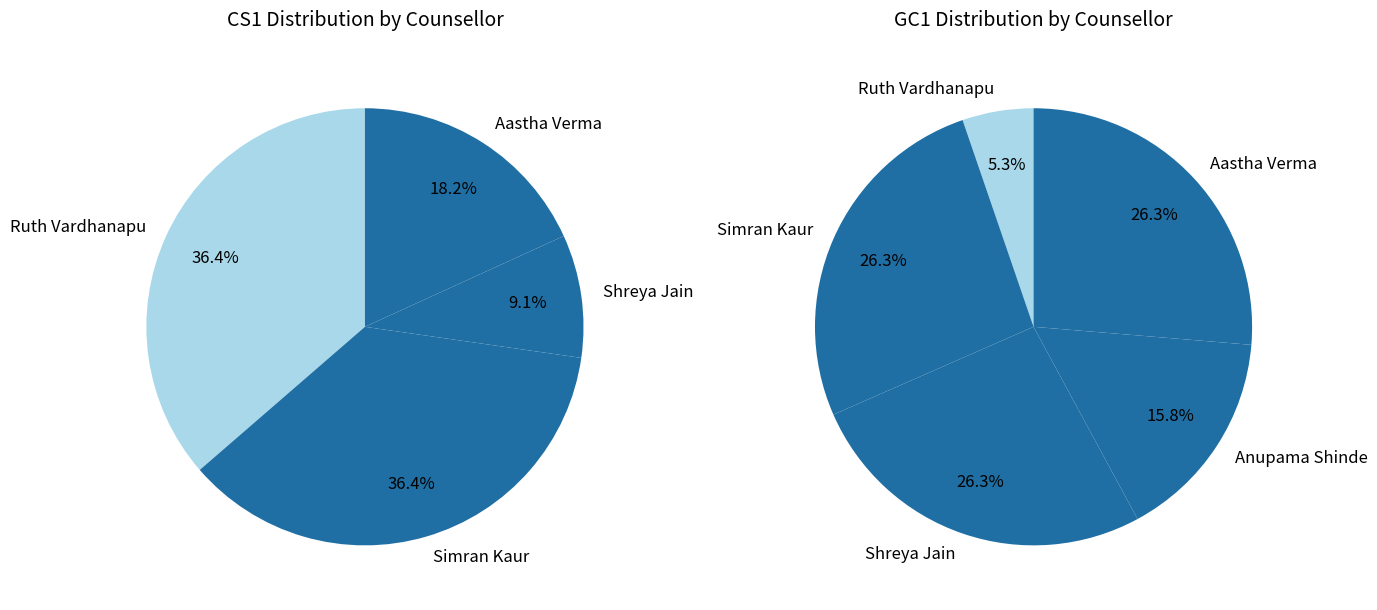

Do values_gc1 and 3 together represent more than half of the pie?

No